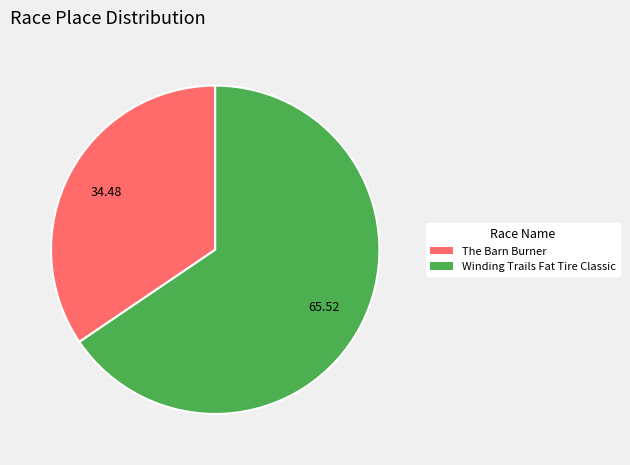

Is it true that The Barn Burner is 45% of the pie?

False